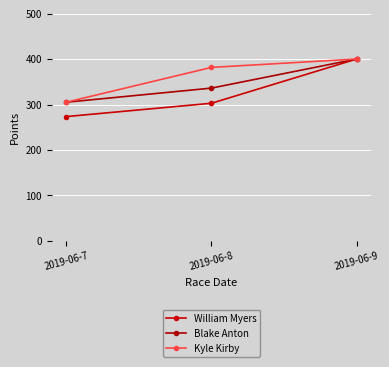

What is the difference between the William Myers values at 2019-06-8 and 2019-06-9?

97.3